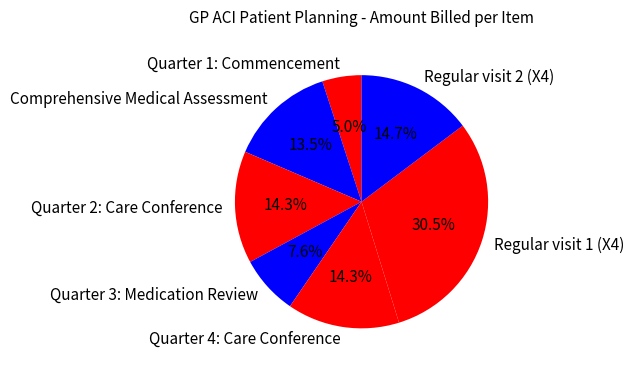

Is it true that Quarter 1: Commencement is 5% of the pie?

True